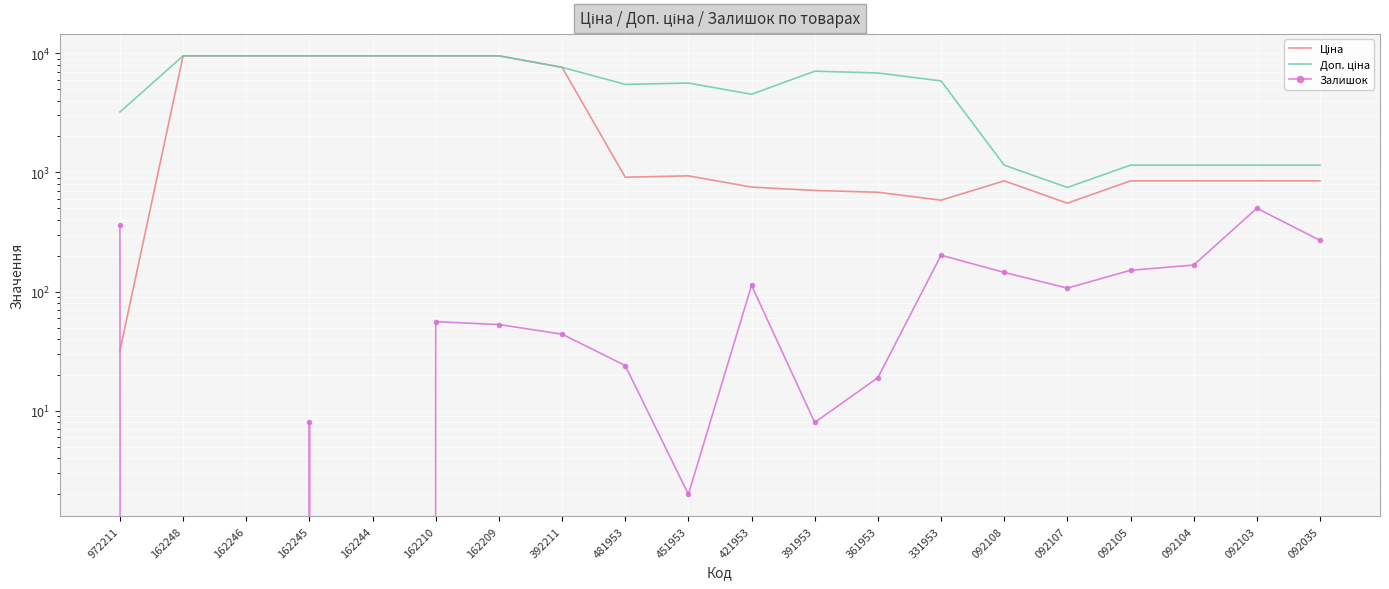

Which series has the widest spread of values?

Ціна